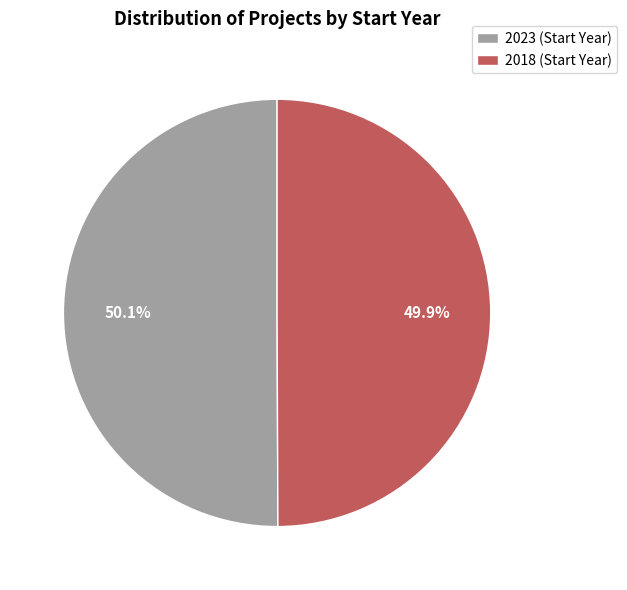

Is there any slice that represents more than half of the pie?

Yes